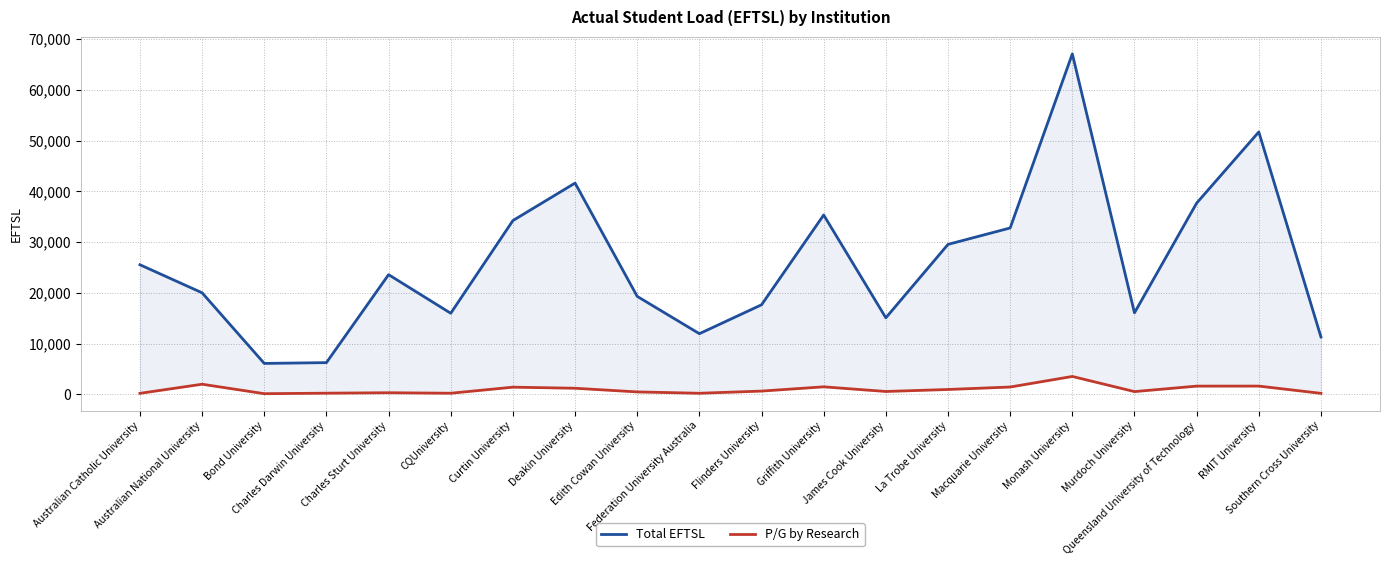

Reading left to right, transcribe all the data shown in this chart.

Total EFTSL: Australian Catholic University=25532	Australian National University=20006	Bond University=6091	Charles Darwin University=6247	Charles Sturt University=23580	CQUniversity=15974	Curtin University=34239	Deakin University=41624	Edith Cowan University=19299	Federation University Australia=11948	Flinders University=17642	Griffith University=35338	James Cook University=15078	La Trobe University=29544	Macquarie University=32780	Monash University=67074	Murdoch University=16058	Queensland University of Technology=37677	RMIT University=51701	Southern Cross University=11306
P/G by Research: Australian Catholic University=198	Australian National University=1992	Bond University=129	Charles Darwin University=229	Charles Sturt University=313	CQUniversity=217	Curtin University=1412	Deakin University=1199	Edith Cowan University=476	Federation University Australia=212	Flinders University=640	Griffith University=1480	James Cook University=562	La Trobe University=956	Macquarie University=1442	Monash University=3524	Murdoch University=538	Queensland University of Technology=1621	RMIT University=1625	Southern Cross University=196